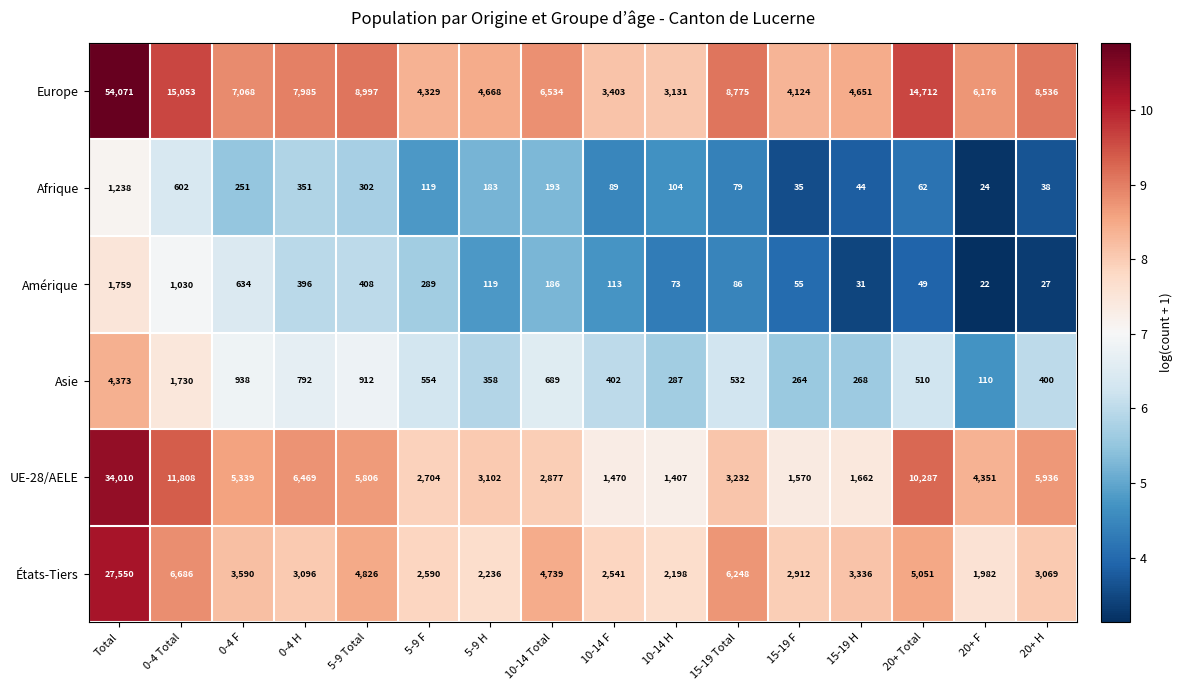

What is the maximum value shown in the chart?

54071